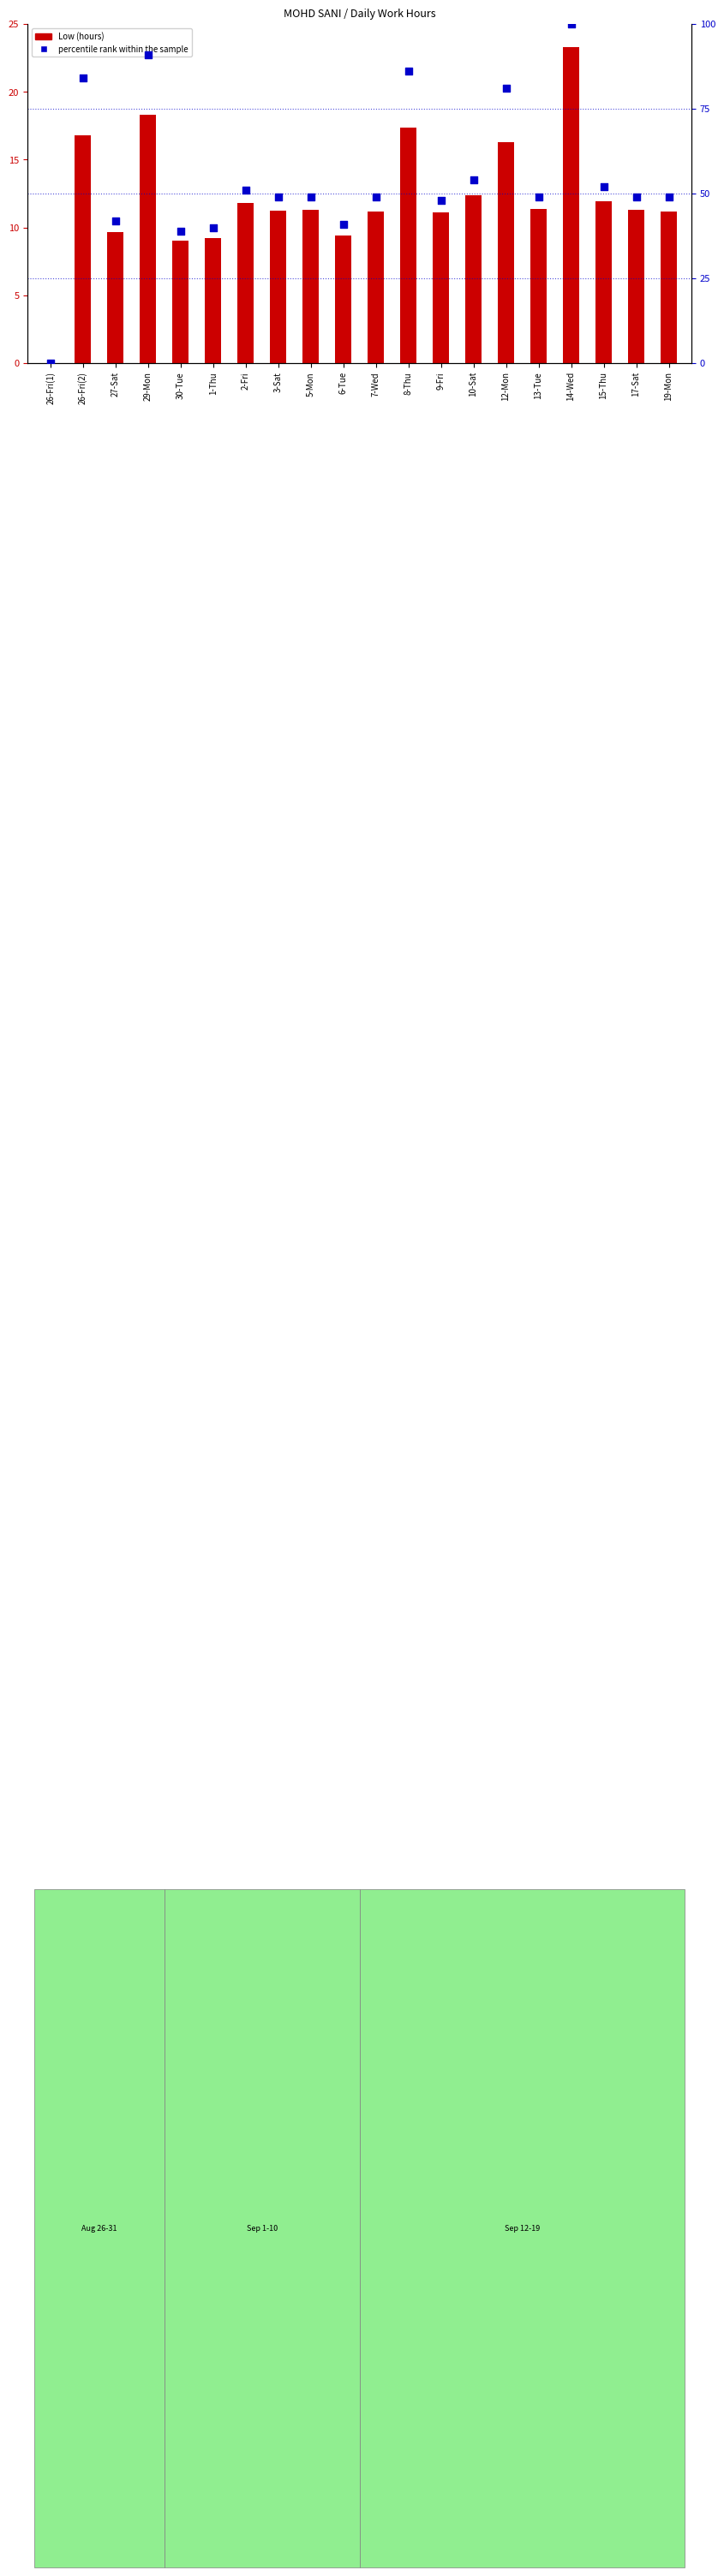

Is the value of Low (hours) at 26-Fri(2) greater than the value of percentile rank within the sample at 9-Fri?

No